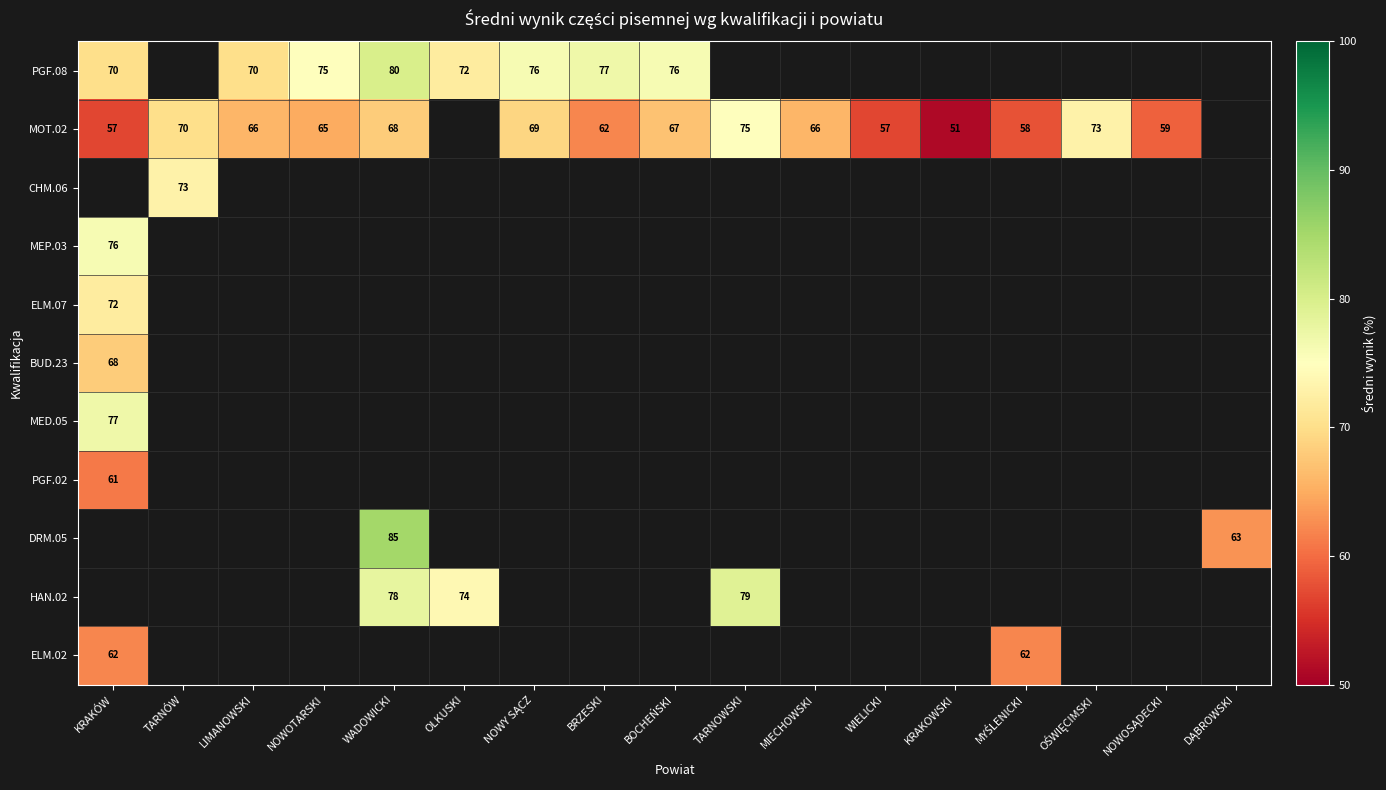

The PGF.02 series shows 85 at KRAKÓW. True or false?

False